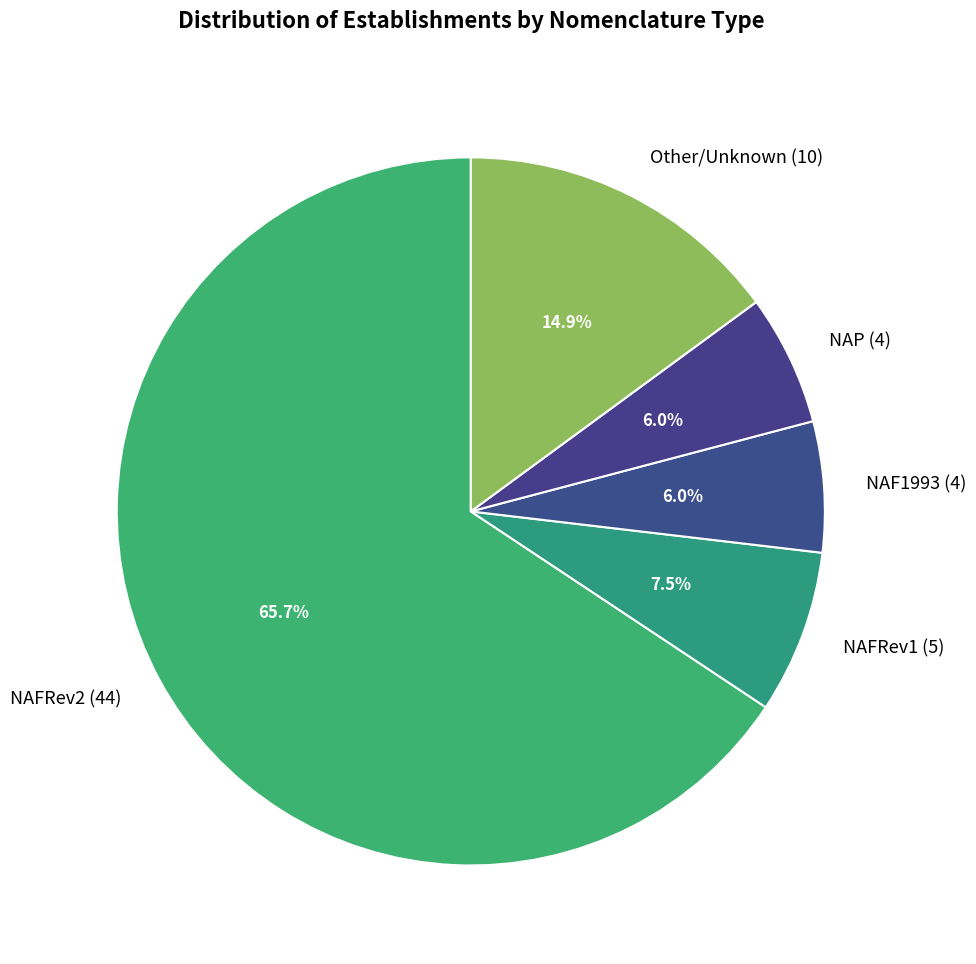

Which slice is the largest?

NAFRev2 (44)